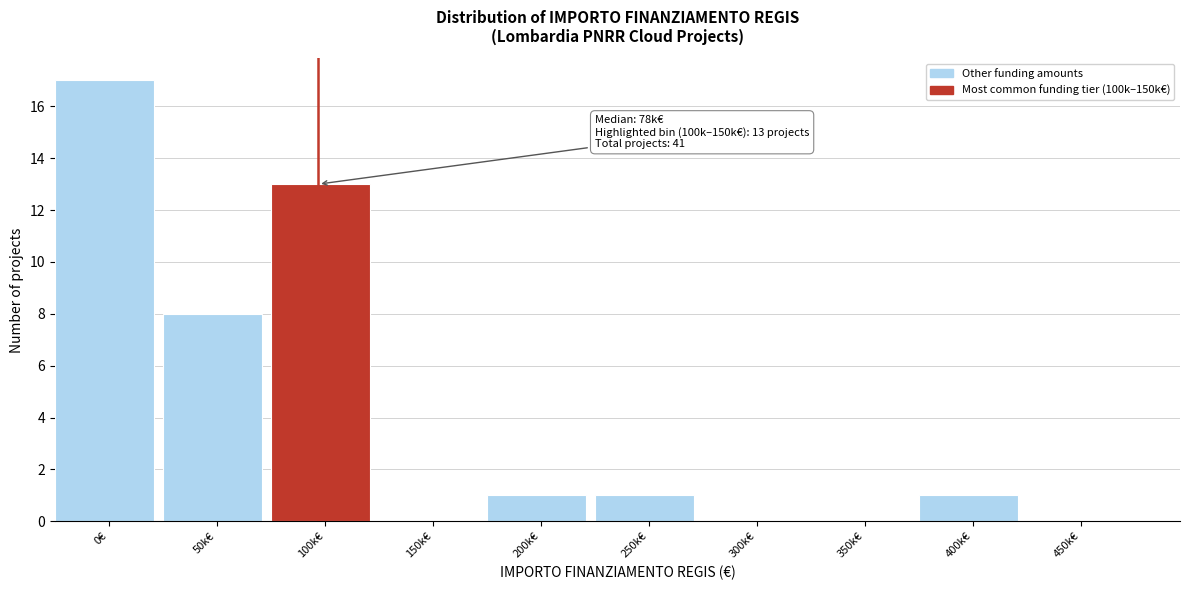

Reading left to right, transcribe all the data shown in this chart.

0€=17	50k€=8	100k€=13	150k€=0	200k€=1	250k€=1	300k€=0	350k€=0	400k€=1	450k€=0